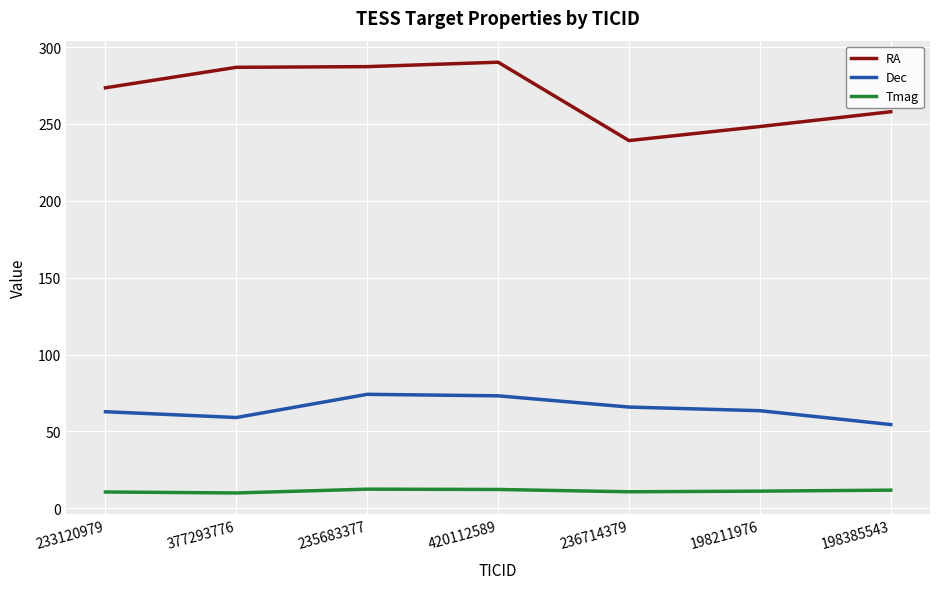

True or false: Tmag and RA cross at least once.

False